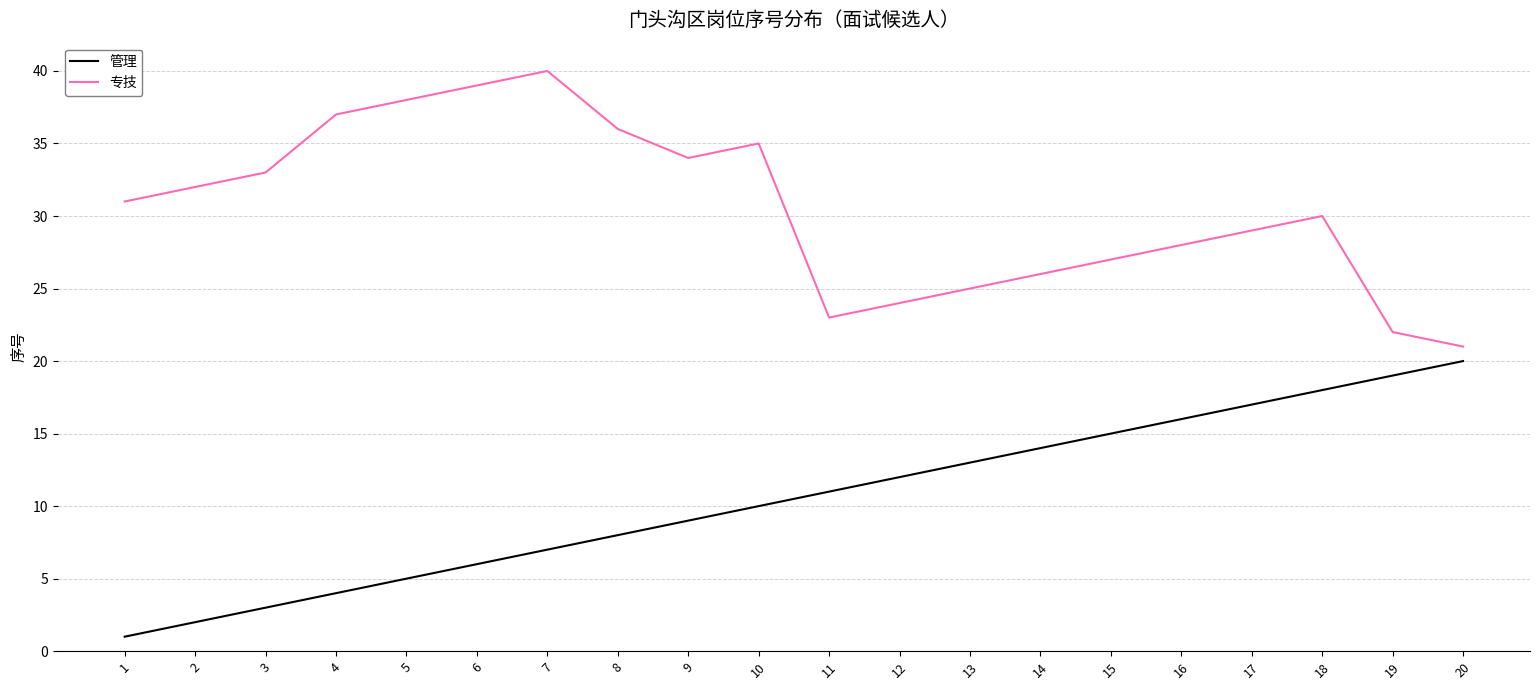

Reading left to right, what are all the values shown in this chart?

管理: 1	2	3	4	5	6	7	8	9	10	11	12	13	14	15	16	17	18	19	20
专技: 31	32	33	37	38	39	40	36	34	35	23	24	25	26	27	28	29	30	22	21